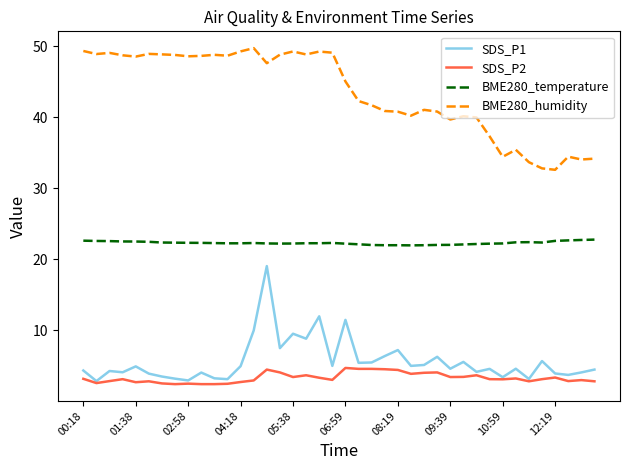

True or false: BME280_temperature and SDS_P2 cross at least once.

False